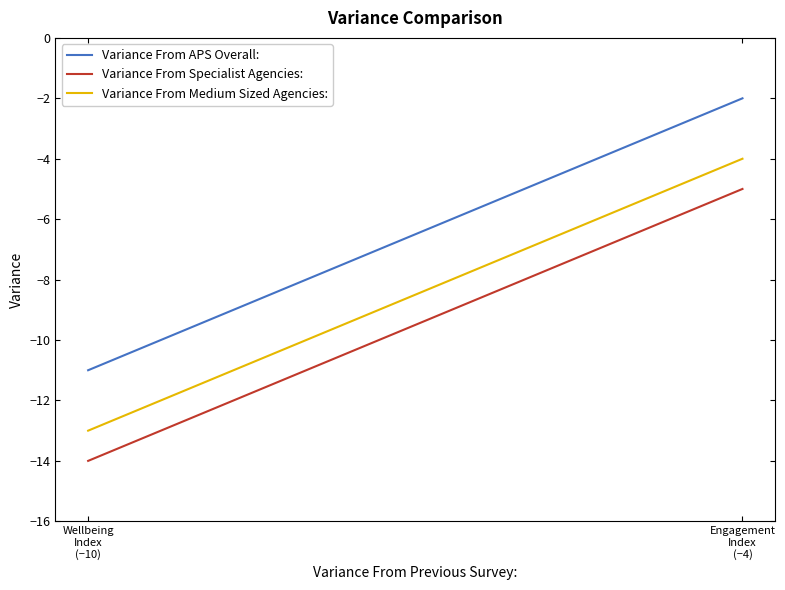

List the series in order of their overall mean, highest first.

Variance From APS Overall:, Variance From Medium Sized Agencies:, Variance From Specialist Agencies: